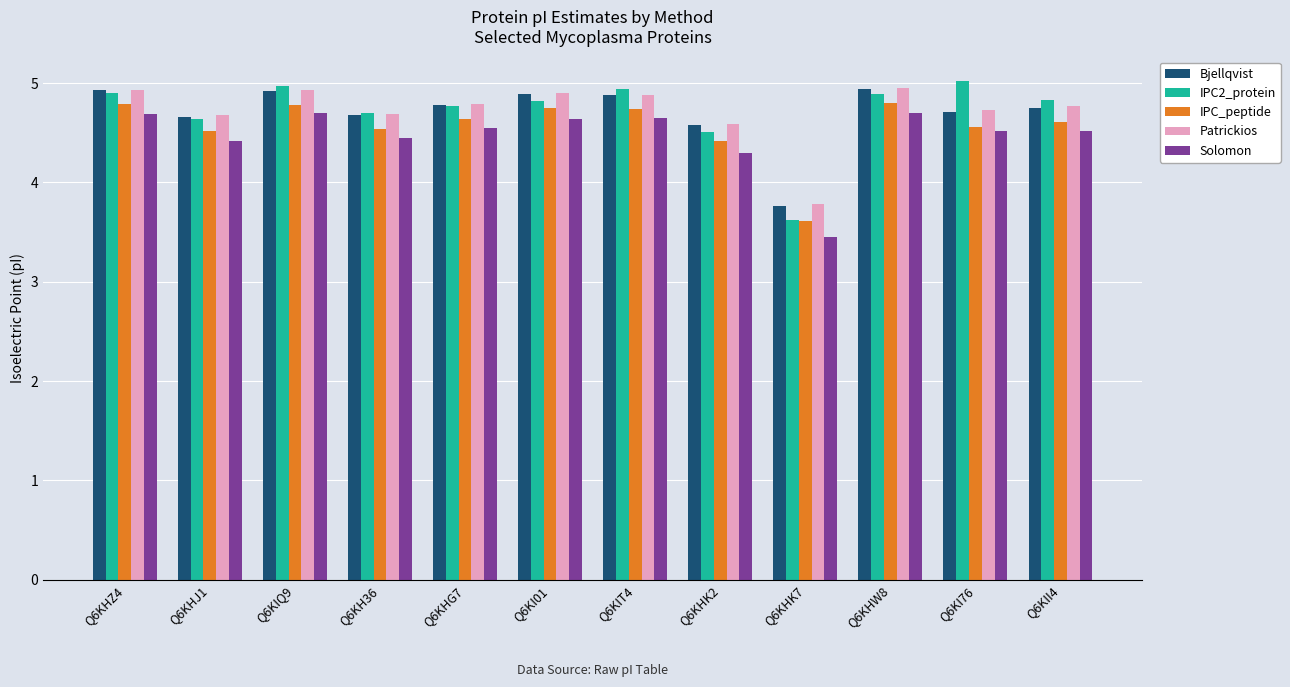

At which label does Bjellqvist first exceed 4?

Q6KHZ4